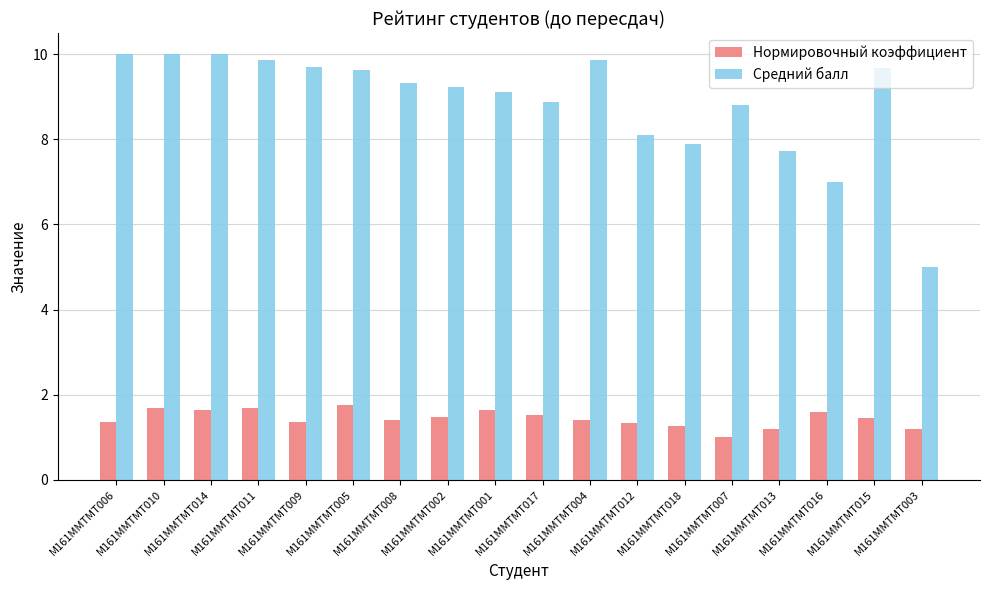

Is the value of Нормировочный коэффициент at М161ММТМТ015 greater than the value of Средний балл at М161ММТМТ007?

No